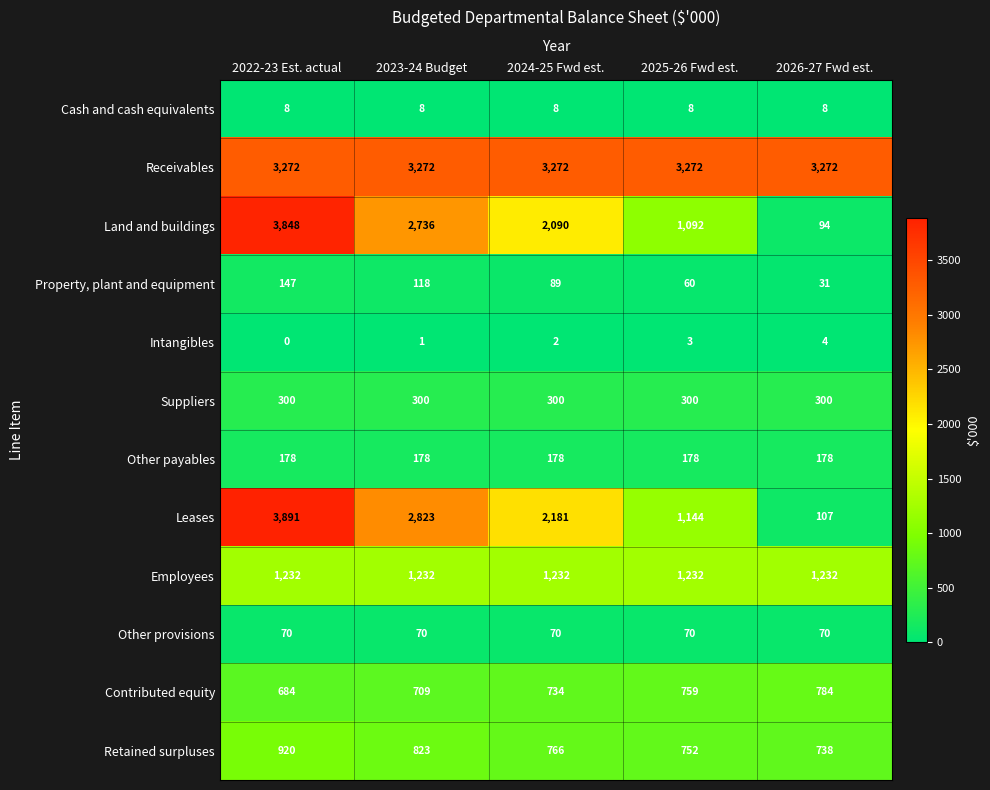

Count the number of data series in this chart.

12